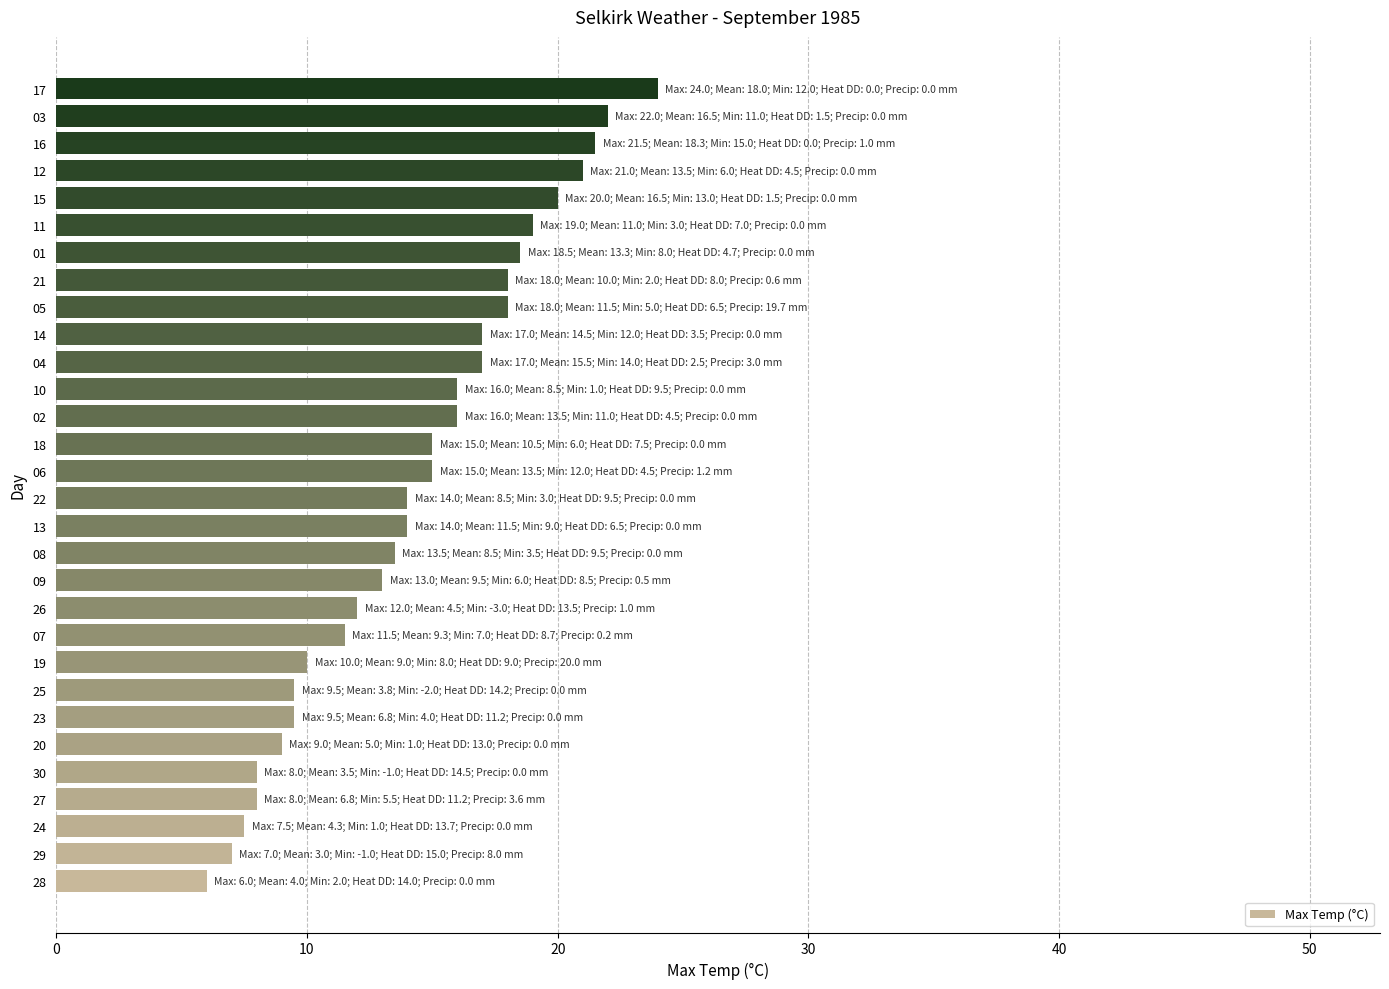

Are the bars grouped side by side (vs. stacked)?

No